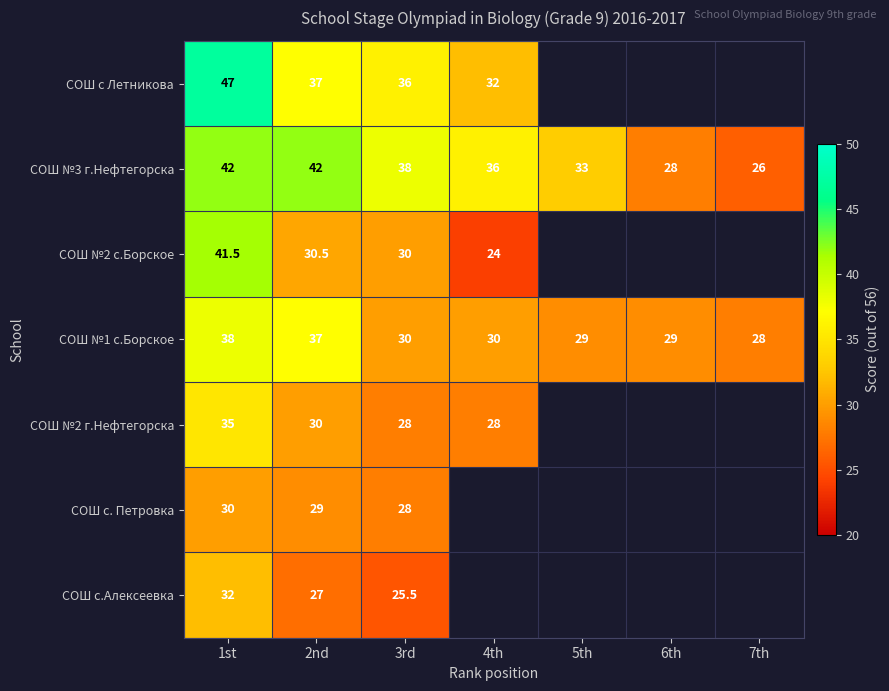

Is it true that СОШ №3 г.Нефтегорска equals 68.5 at 2nd?

False